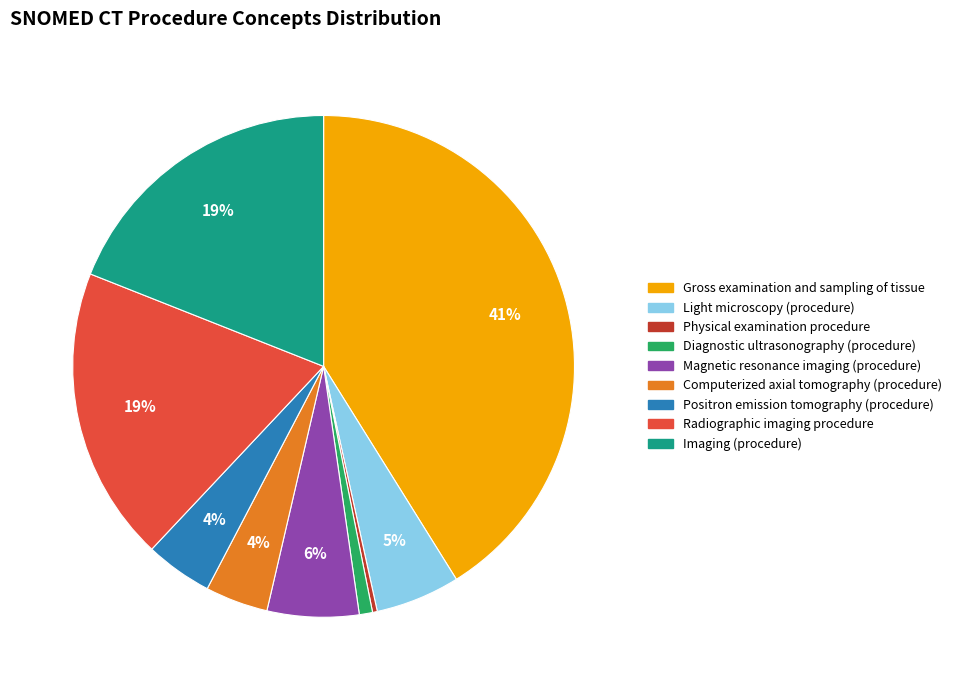

True or false: Magnetic resonance imaging (procedure) accounts for 16% of the total.

False